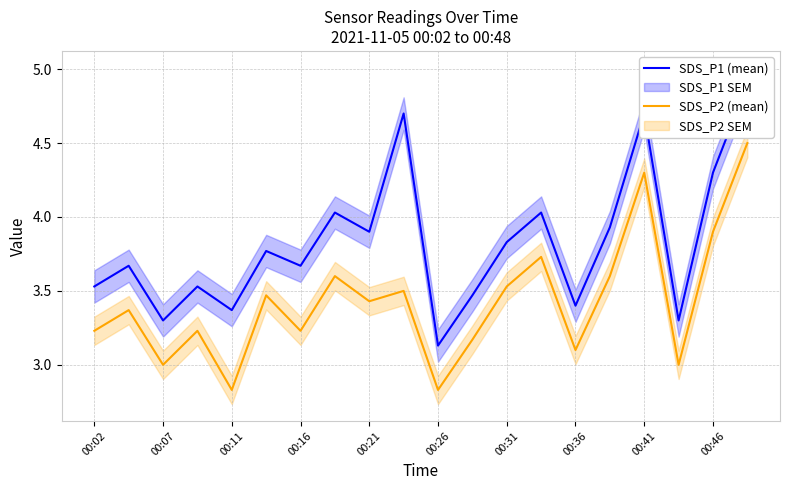

Reading left to right, transcribe all the data shown in this chart.

SDS_P1 (mean): 3.5	3.7	3.3	3.5	3.4	3.8	3.7	4.0	3.9	4.7	3.1	3.5	3.8	4.0	3.4	3.9	4.7	3.3	4.3	4.9
SDS_P2 (mean): 3.2	3.4	3.0	3.2	2.8	3.5	3.2	3.6	3.4	3.5	2.8	3.2	3.5	3.7	3.1	3.6	4.3	3.0	3.9	4.5